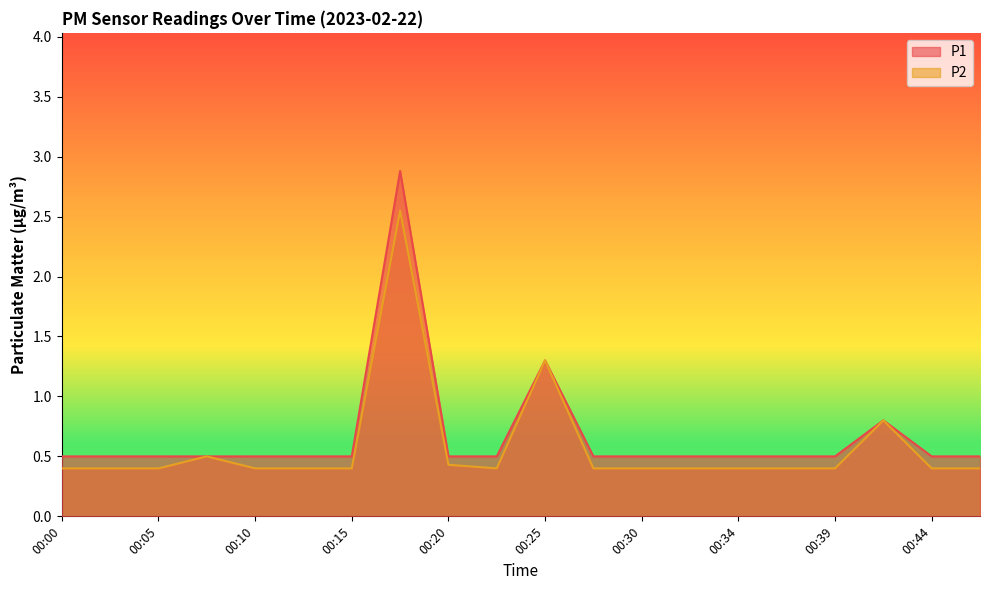

What are all the series names shown in the legend?

P1, P2